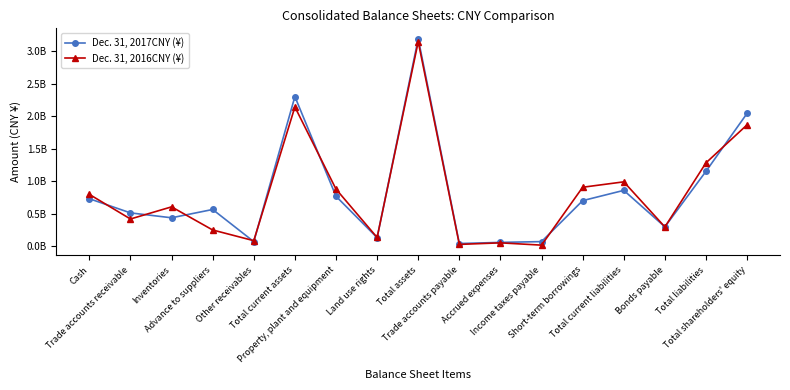

What is the value of the Dec. 31, 2016CNY (¥) point at the 16th from the left?

1281839231